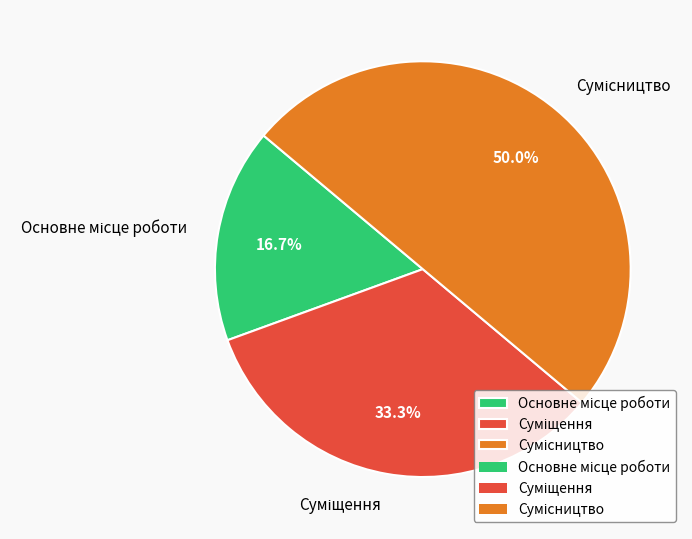

Which category has the smallest portion of the pie?

Основне місце роботи